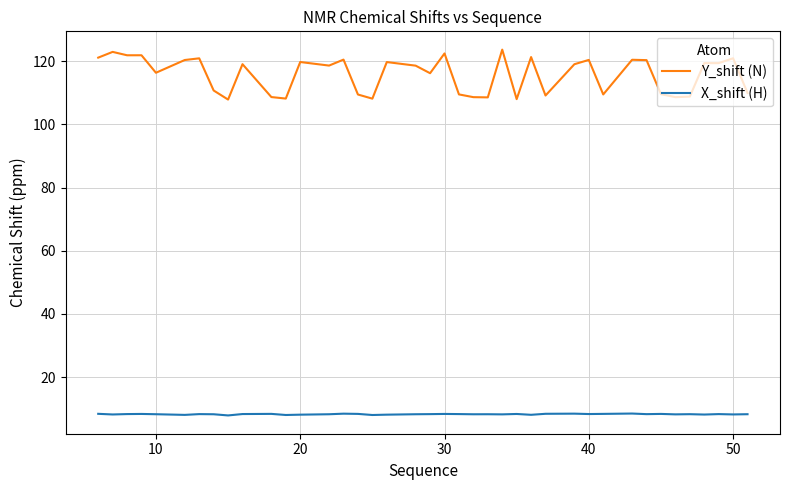

True or false: Y_shift (N) and X_shift (H) intersect in this chart.

False